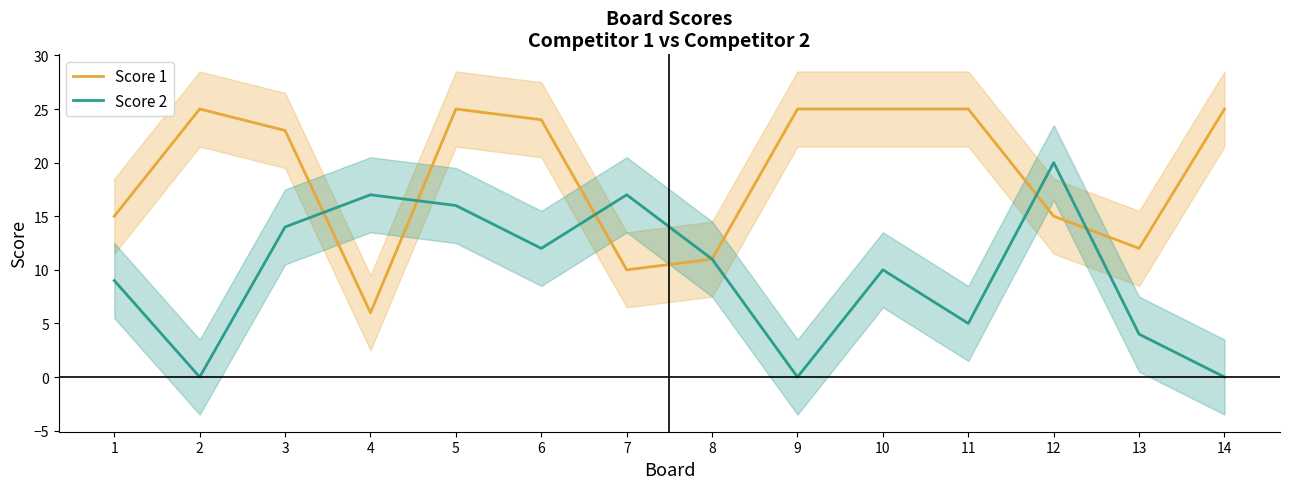

True or false: Score 1 has a value of 8 at 4.

False